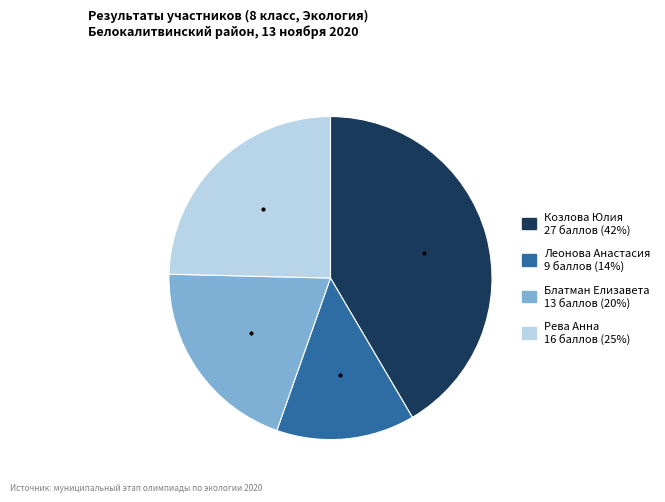

What is the ratio of the value at Блатман Елизавета 13 баллов (20%) to the value at Козлова Юлия 27 баллов (42%)?

0.5